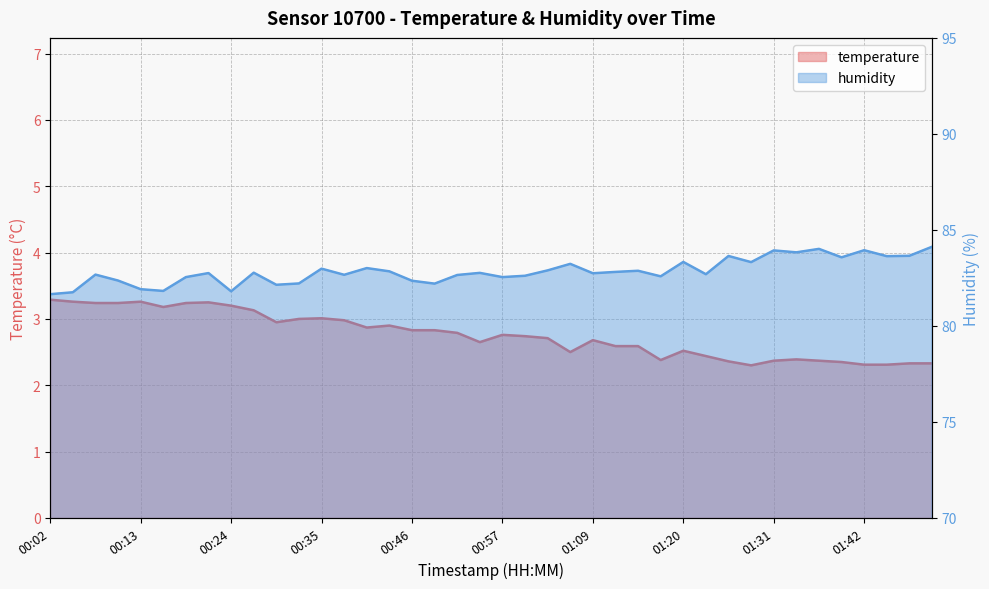

True or false: temperature and humidity intersect in this chart.

False